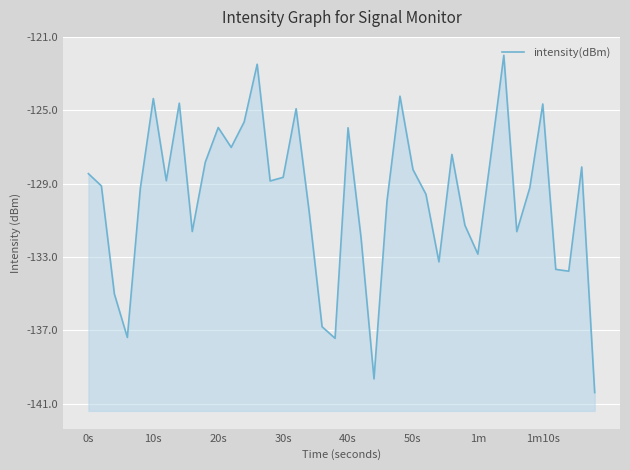

What is the change in value from 1m10s to 20?

-1.3